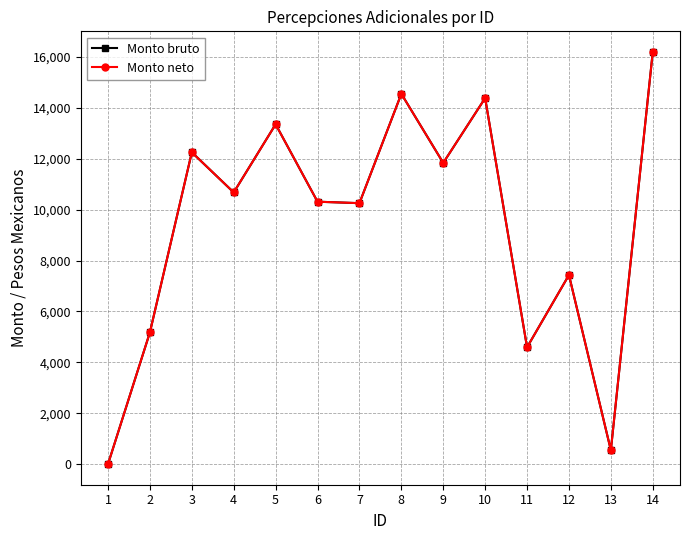

True or false: Monto neto has a value of 7430.8 at 12.

True